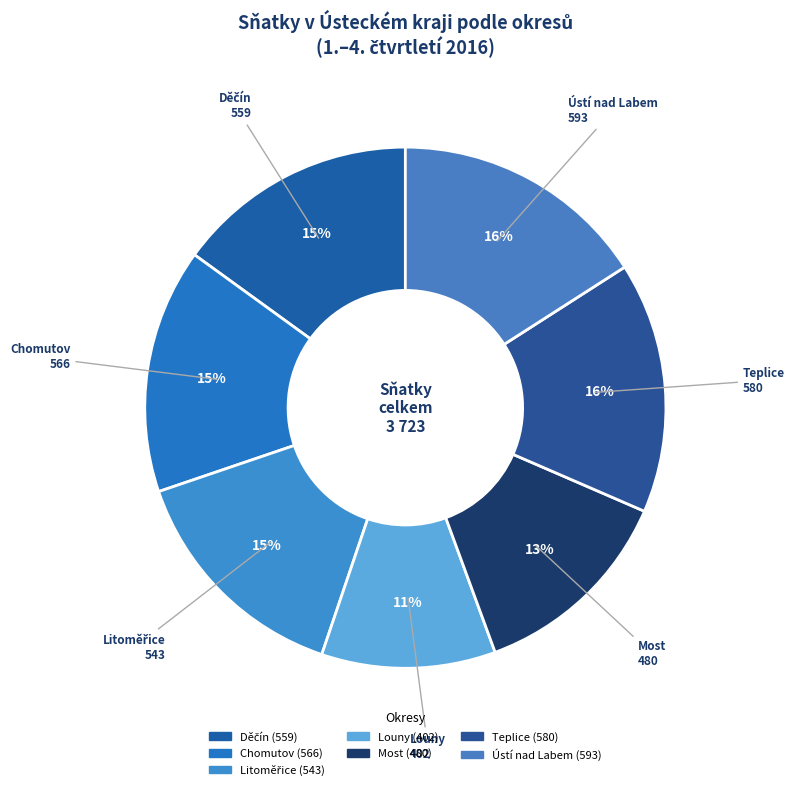

Between Louny and Ústí nad Labem, which is larger?

Ústí nad Labem